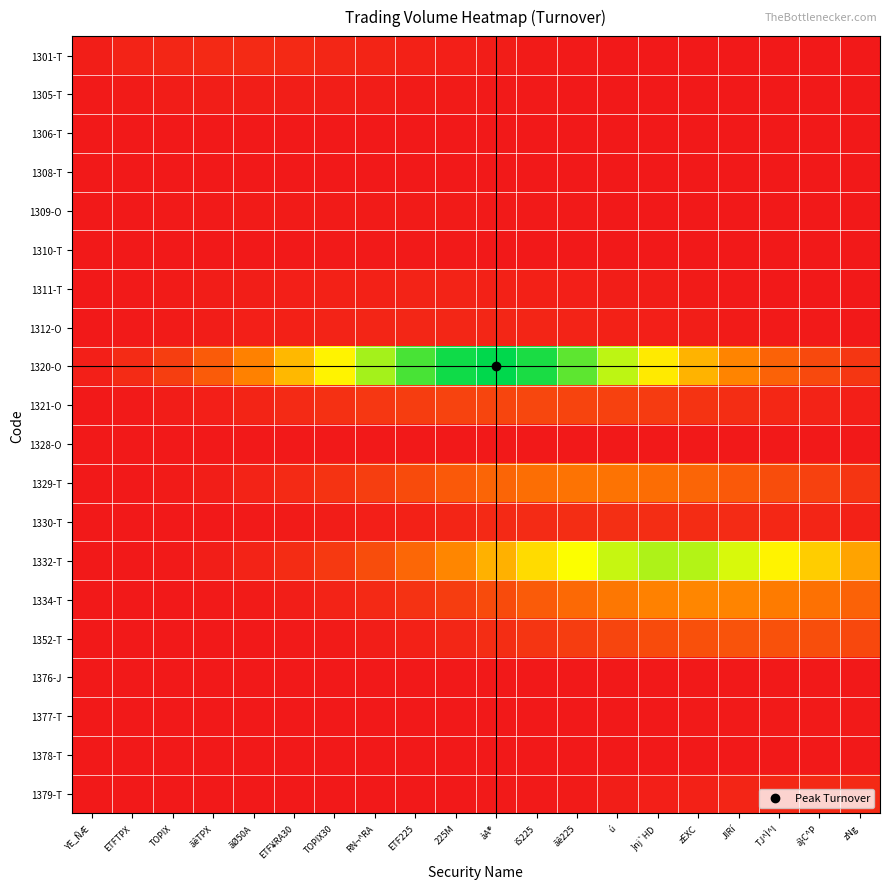

How many series are shown in this chart?

20